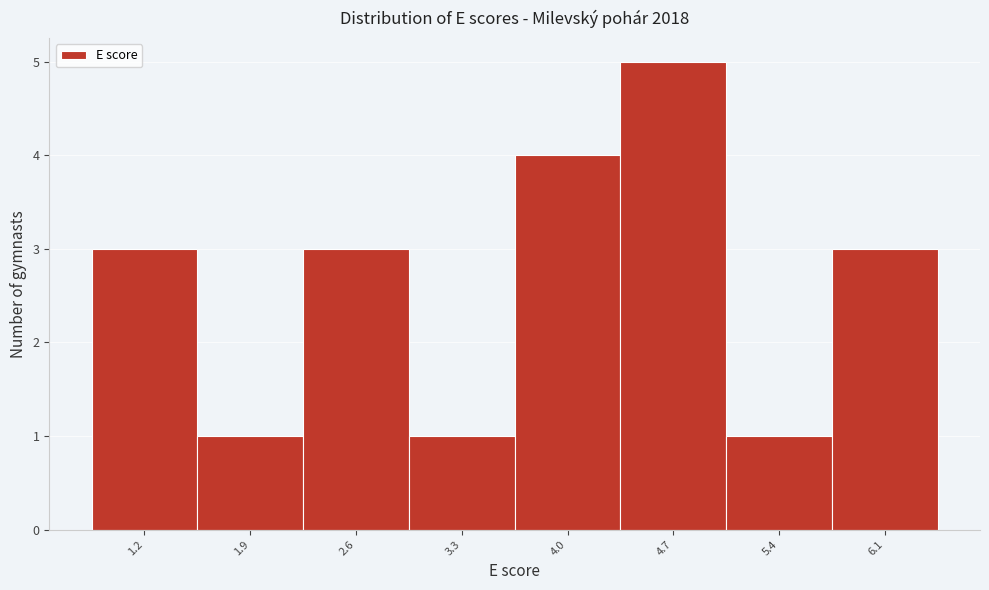

Reading right to left, list all the values displayed in this chart.

3	1	5	4	1	3	1	3